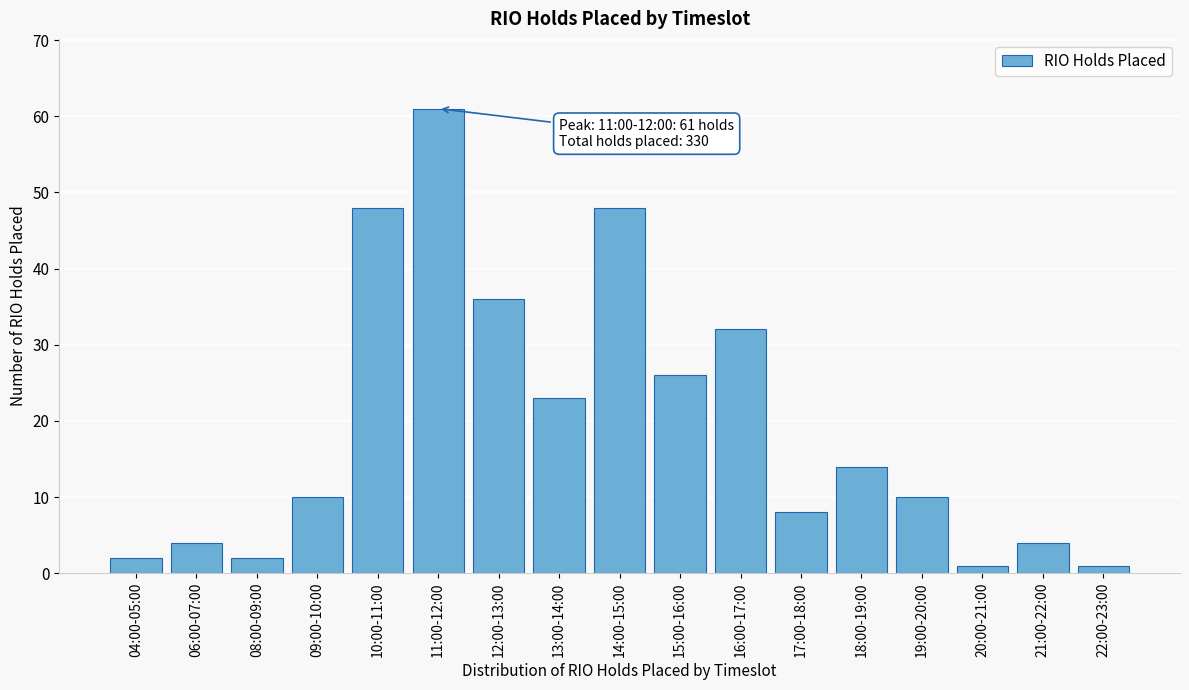

Reading left to right, extract all data points from this chart.

04:00-05:00=2	06:00-07:00=4	08:00-09:00=2	09:00-10:00=10	10:00-11:00=48	11:00-12:00=61	12:00-13:00=36	13:00-14:00=23	14:00-15:00=48	15:00-16:00=26	16:00-17:00=32	17:00-18:00=8	18:00-19:00=14	19:00-20:00=10	20:00-21:00=1	21:00-22:00=4	22:00-23:00=1